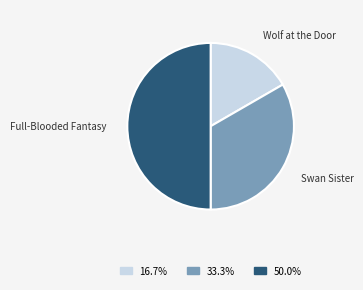

Do Full-Blooded Fantasy and Swan Sister together represent more than half of the pie?

Yes